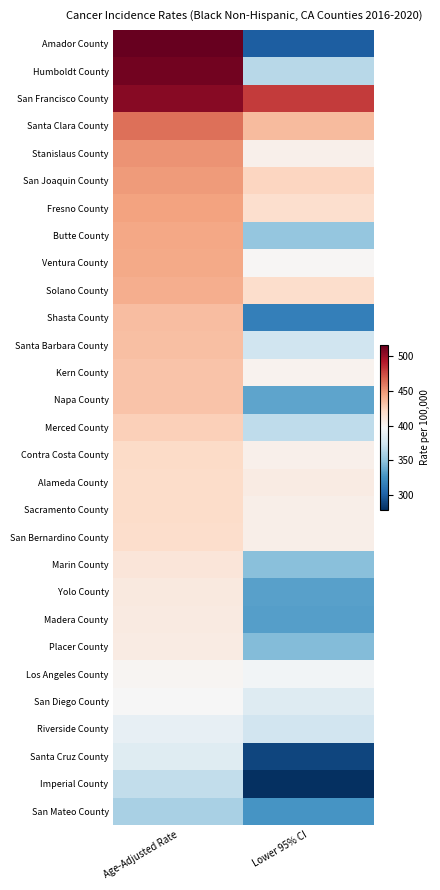

At how many categories does at least one series exceed 282?

2